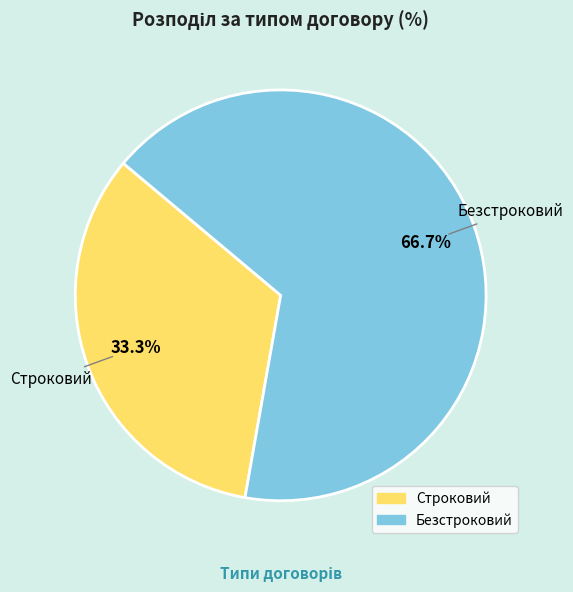

Is it true that Безстроковий is 67% of the pie?

True